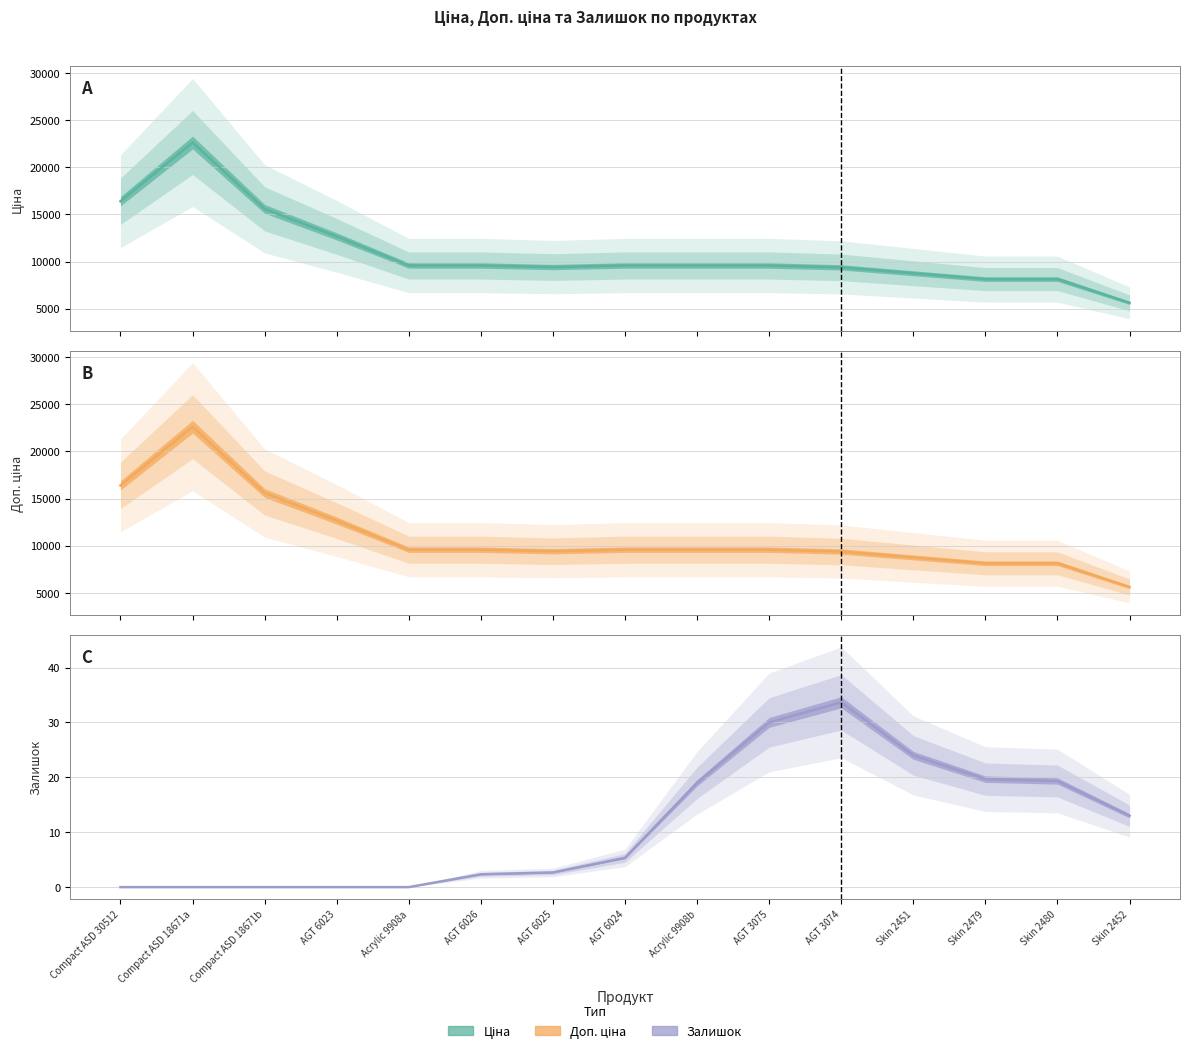

What is the average value of the Залишок line series?

11.3